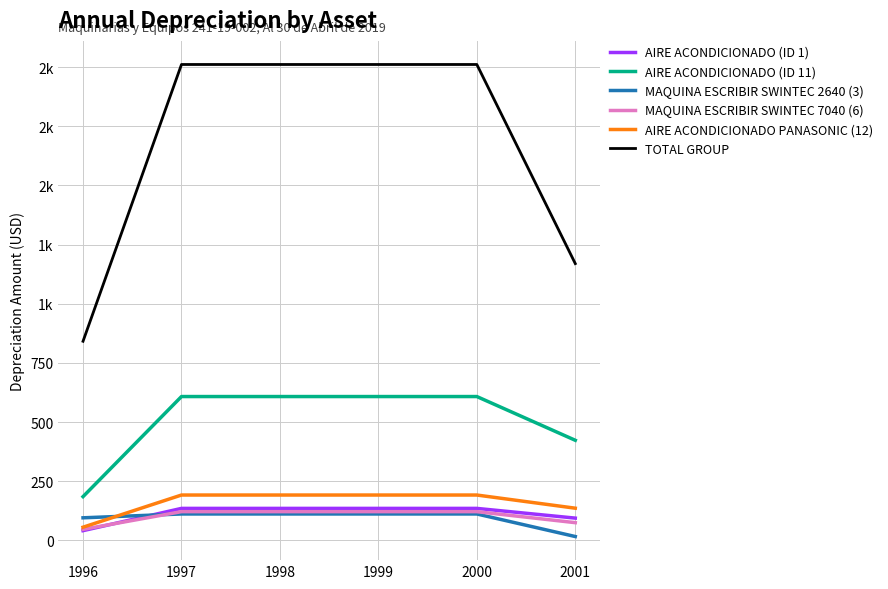

True or false: MAQUINA ESCRIBIR SWINTEC 2640 (3) and TOTAL GROUP intersect in this chart.

False